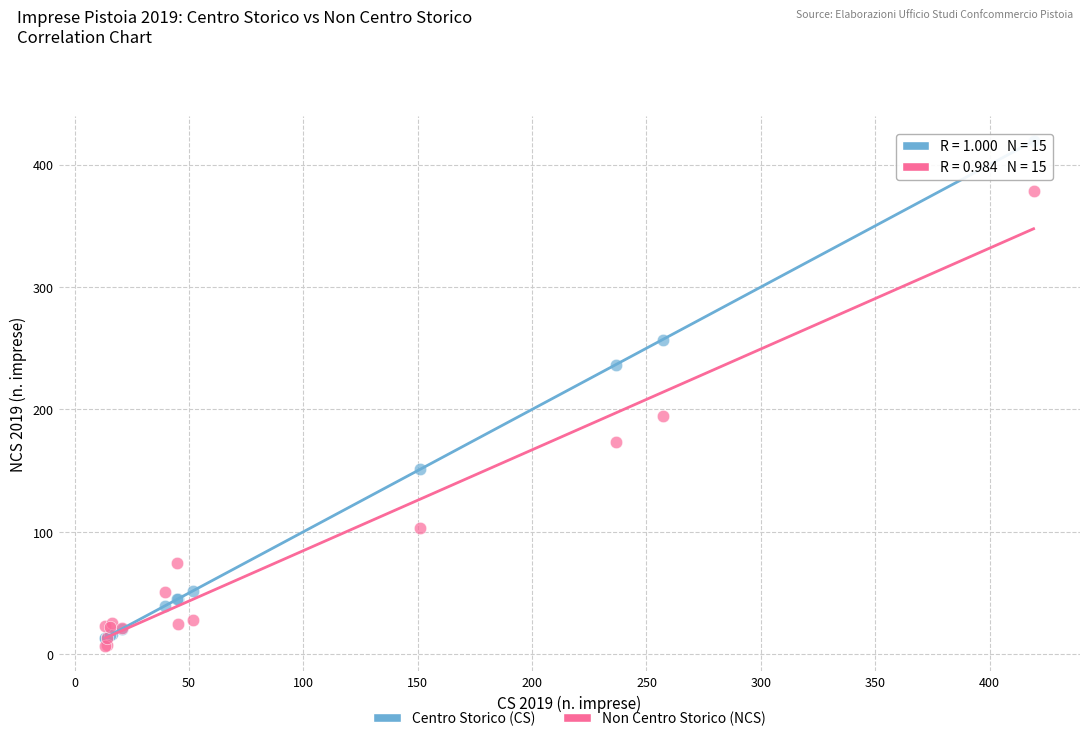

Which series has the widest spread of Y values?

Centro Storico (CS)